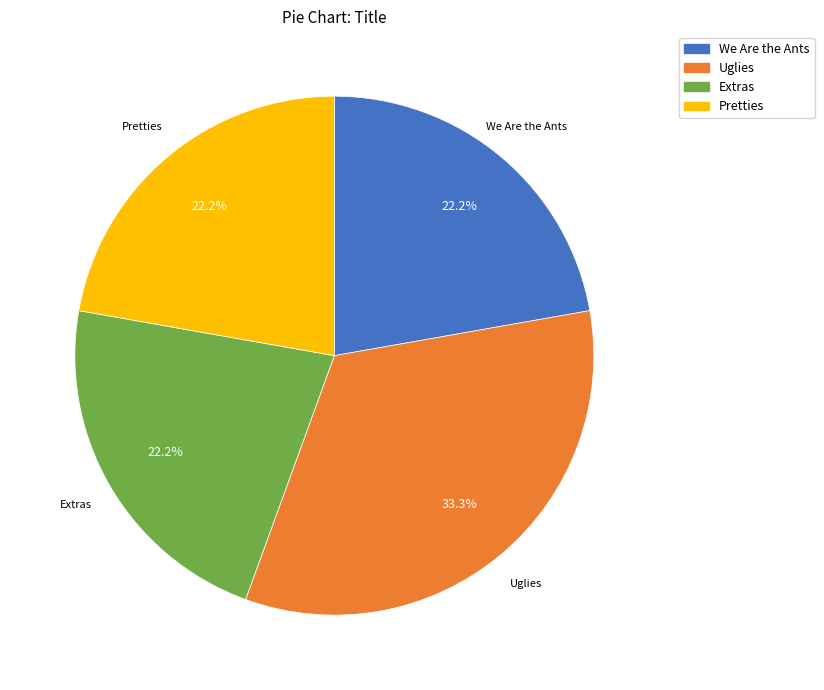

Is there a majority slice in this chart?

No